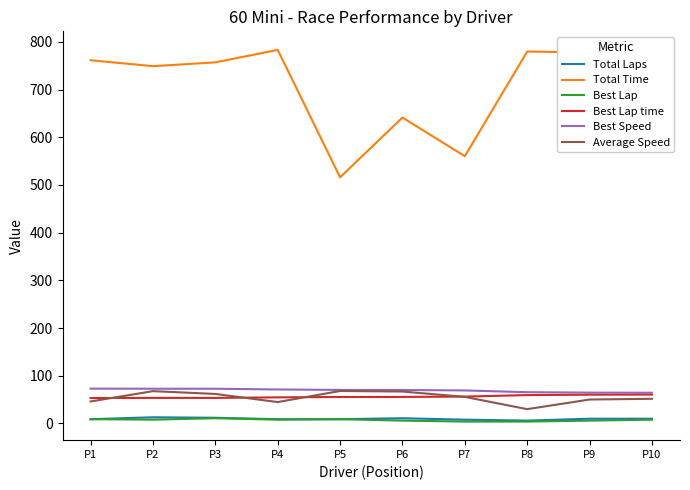

Where does the Average Speed series first go above 55?

P2